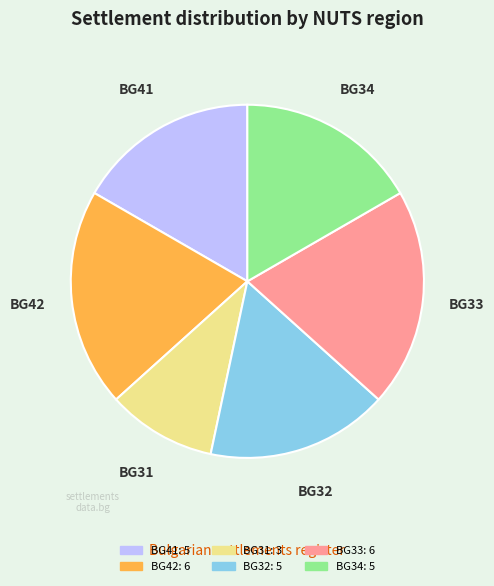

How many slices are in this pie chart?

6